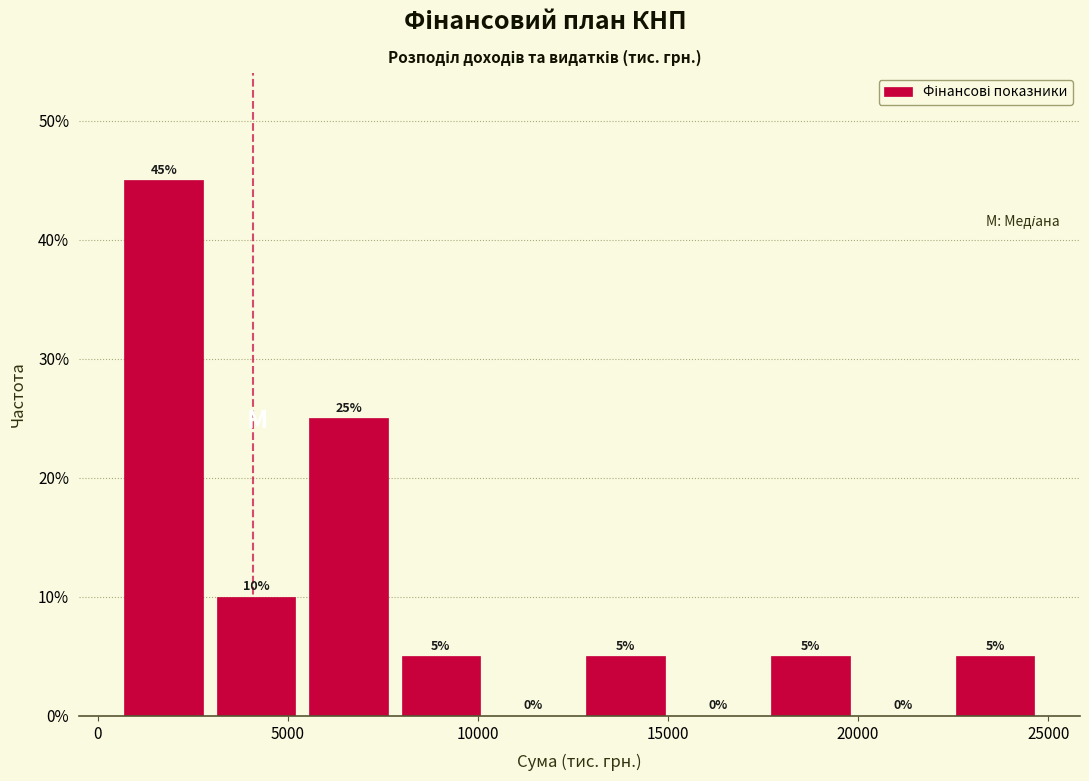

Reading left to right, transcribe this chart: for each bar, give the range it covers on the x-axis and its height. The bar edges are not printed on the chart, so give them approximately, as read against the axis.

500 to 3000: 45
3000 to 5500: 10
5500 to 8000: 25
8000 to 10000: 5
10000 to 12500: 0
12500 to 15000: 5
15000 to 17500: 0
17500 to 20000: 5
20000 to 22500: 0
22500 to 25000: 5